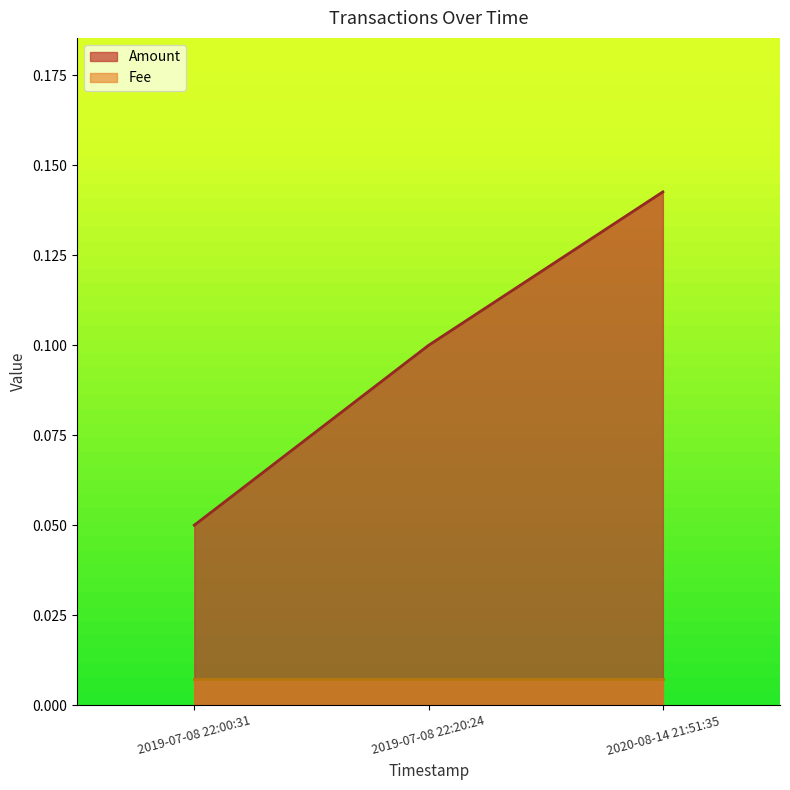

Rank the series by their maximum value, from highest to lowest.

Amount, Fee